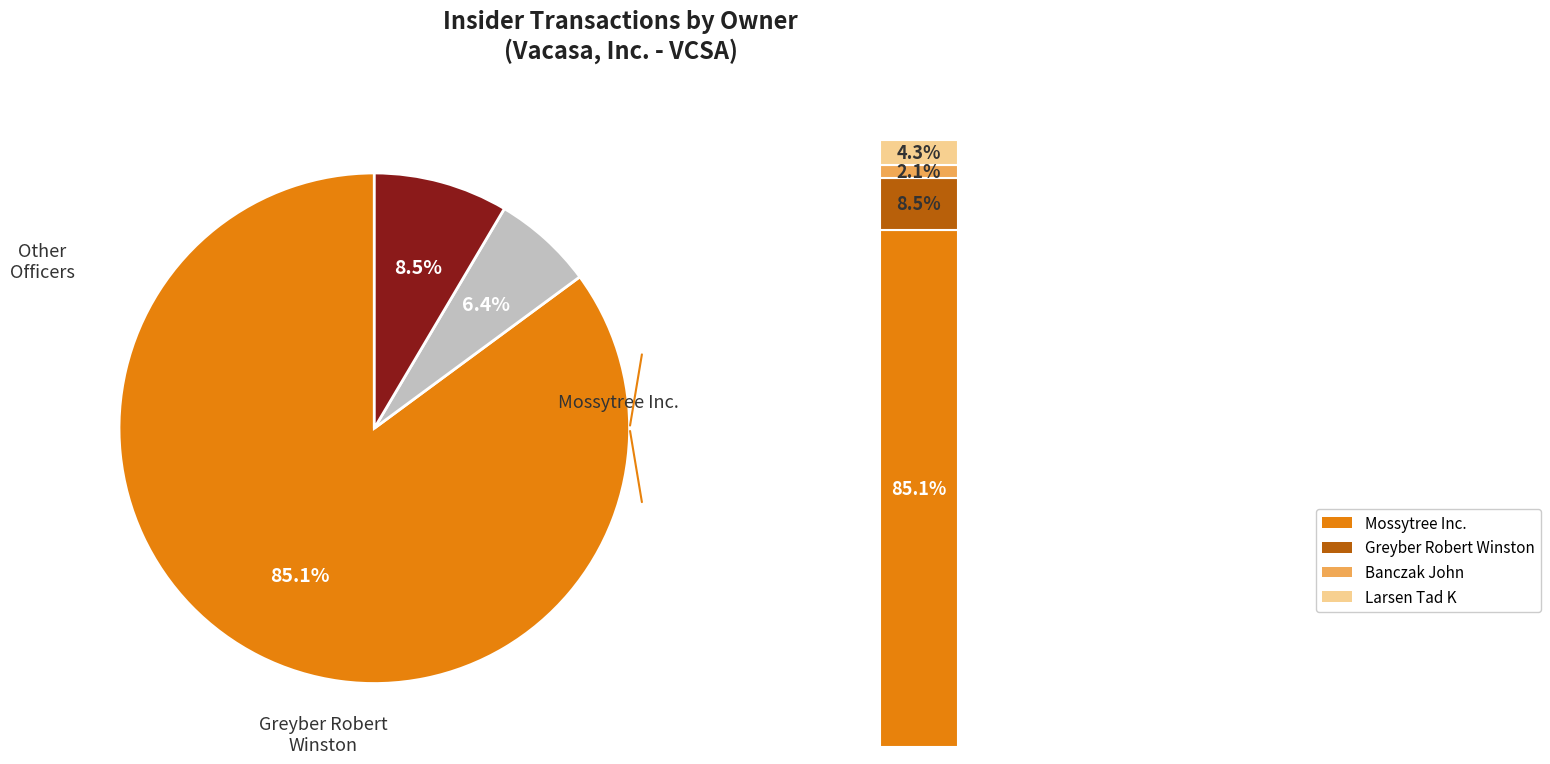

The Greyber Robert Winston slice represents 1% of the pie. True or false?

False